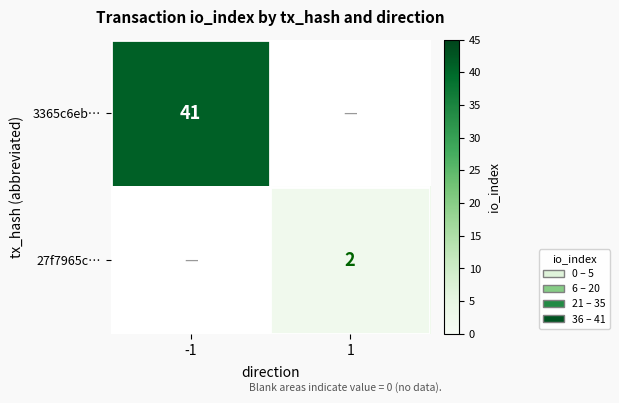

True or false: 3365c6eb… has a value of 41 at -1.

True